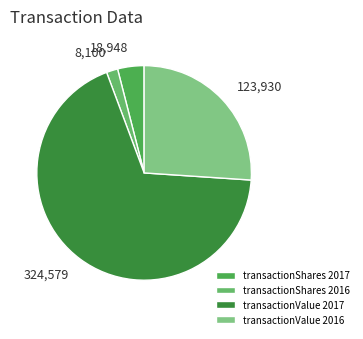

What percentage is the transactionShares 2016 slice, to the nearest percent?

2%